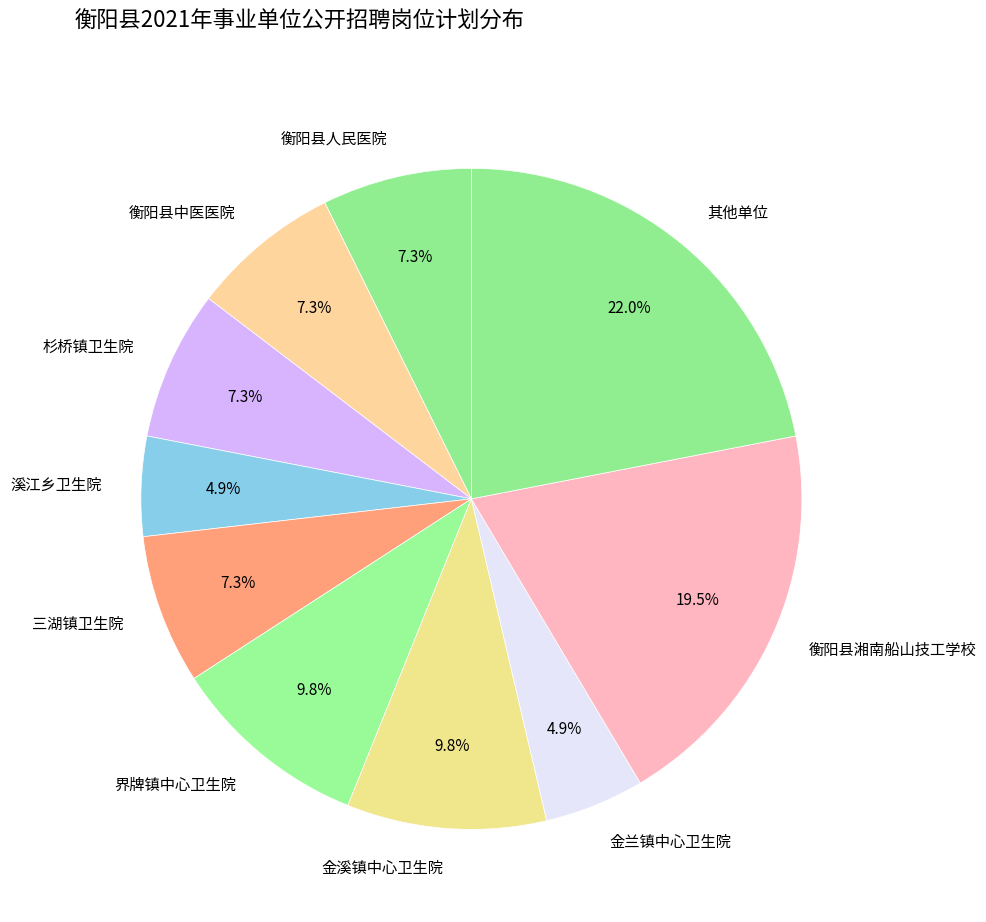

To the nearest percent, what portion does 金溪镇中心卫生院 represent?

10%